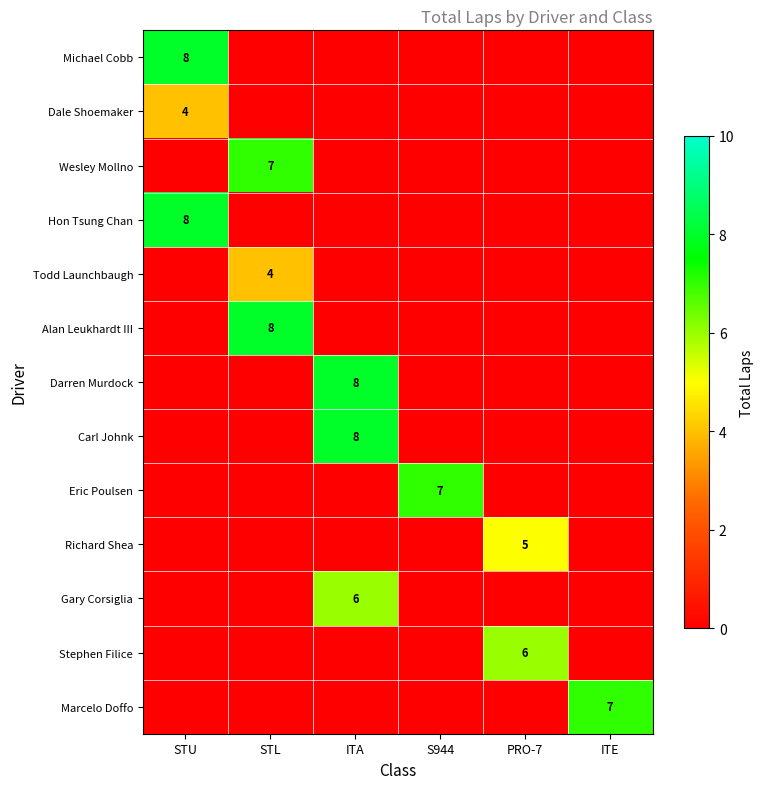

Is it true that Darren Murdock equals 4 at ITA?

False